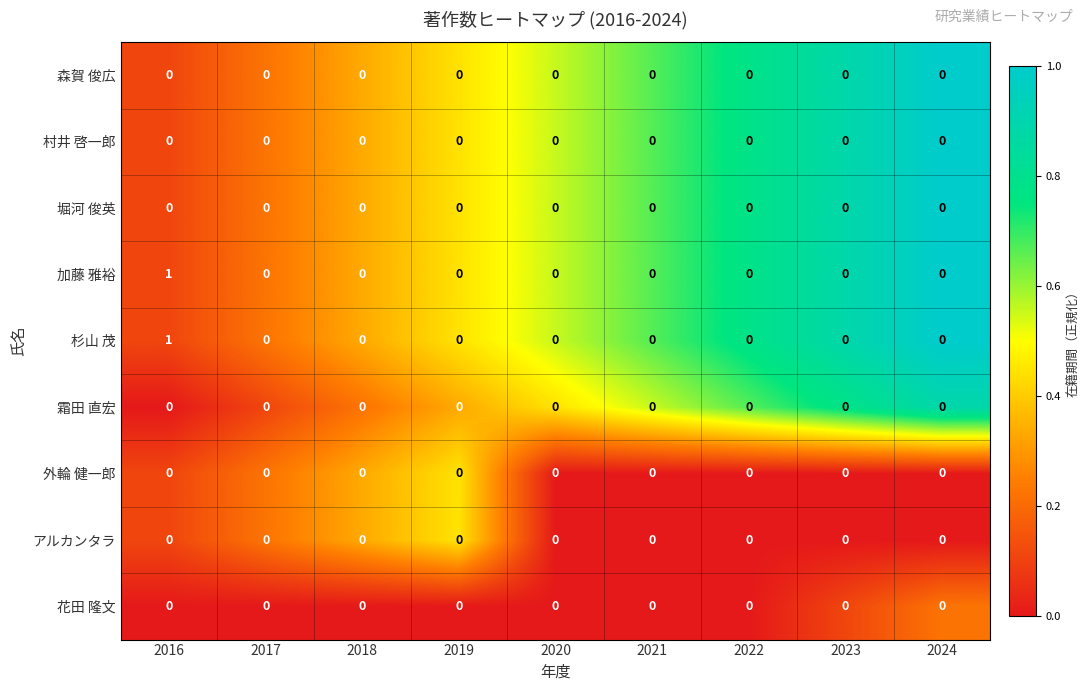

How many series are shown in this chart?

9